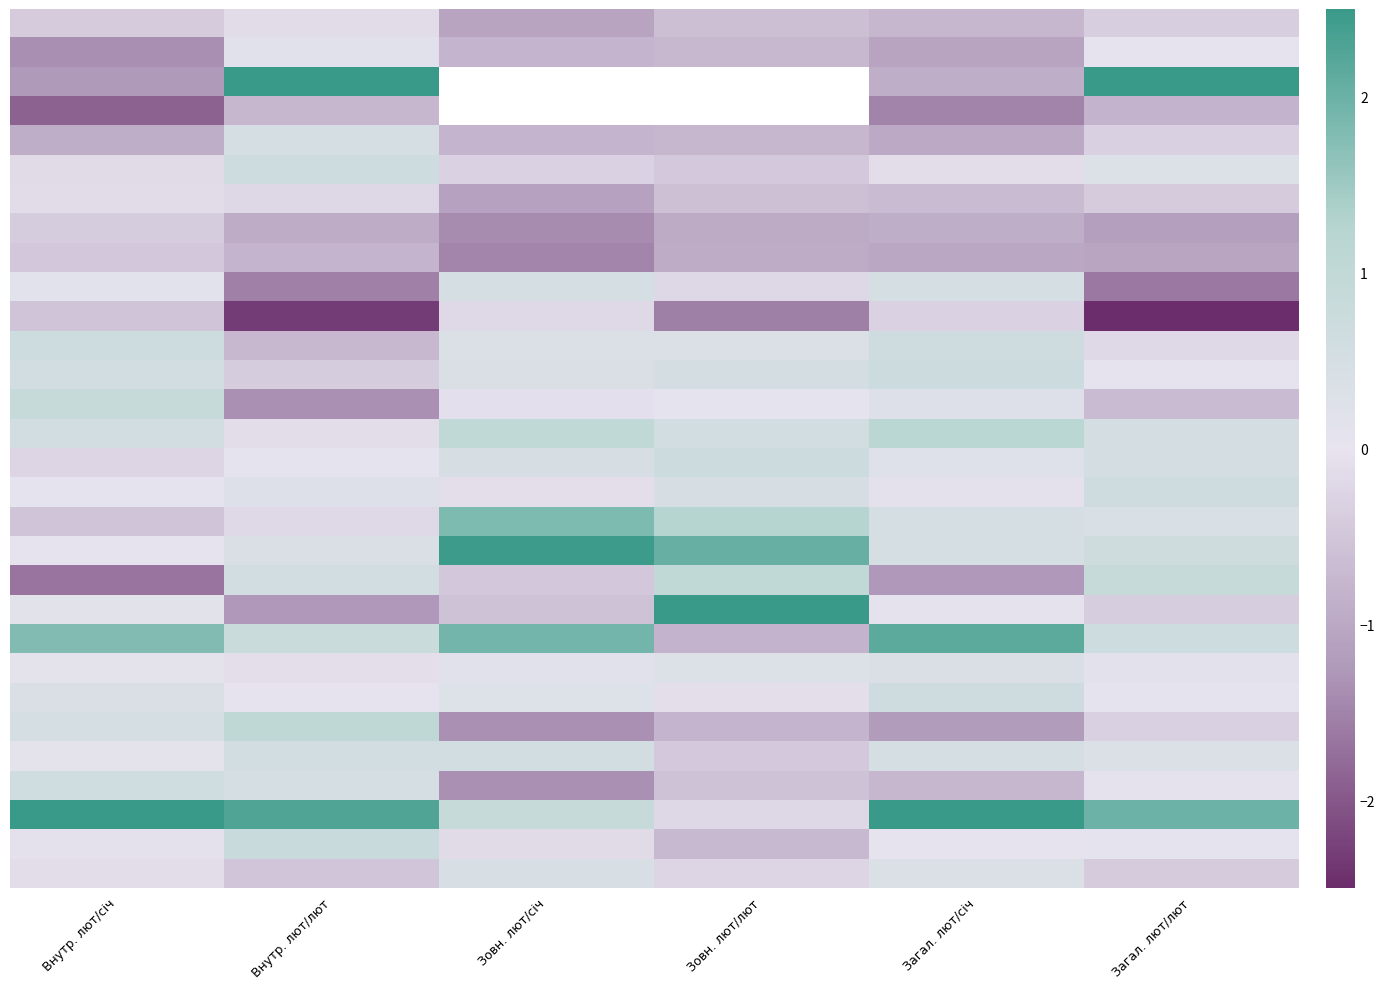

What is the minimum value shown in the chart?

-2.5